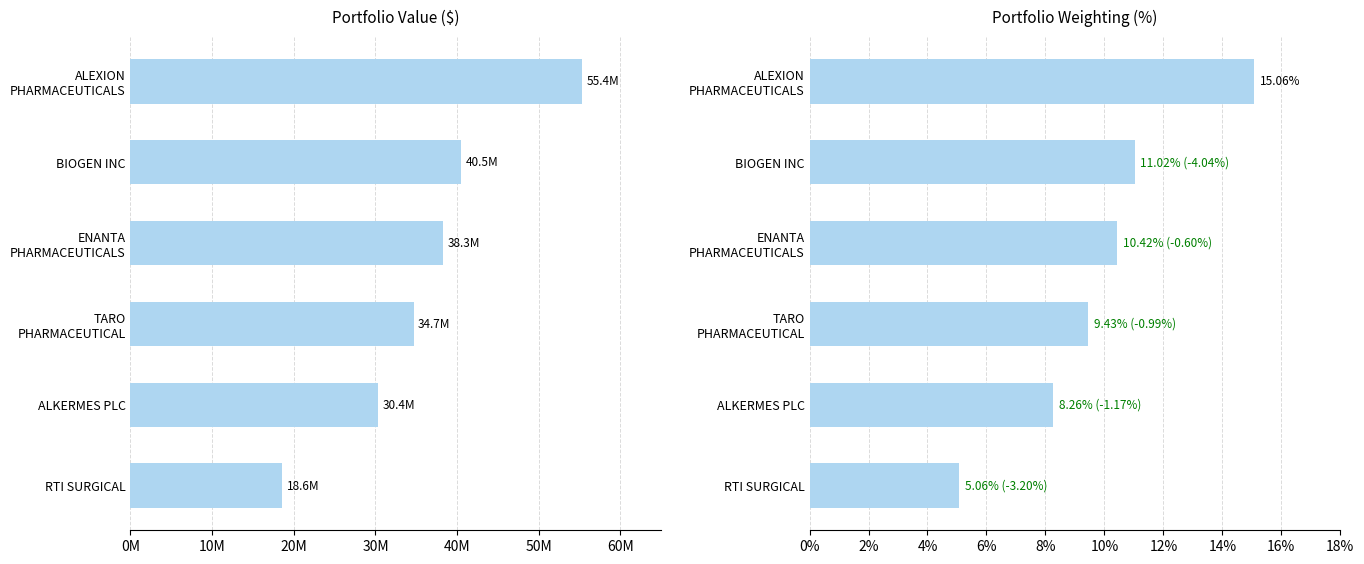

What value does the Weighting series have at TARO PHARMACEUTICAL?

9.4